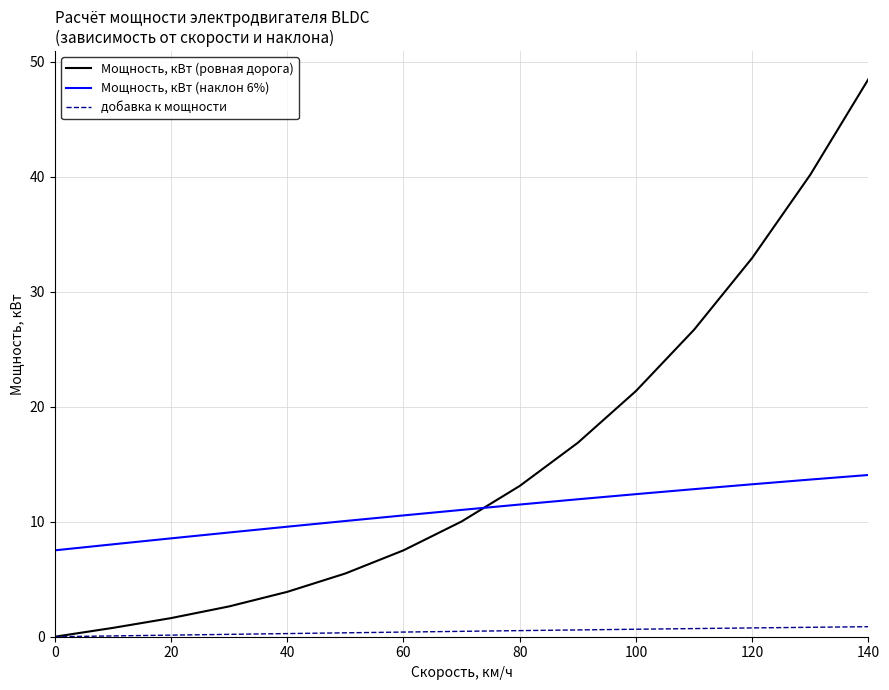

How many values in the Мощность, кВт (наклон 6%) series are below 11?

7